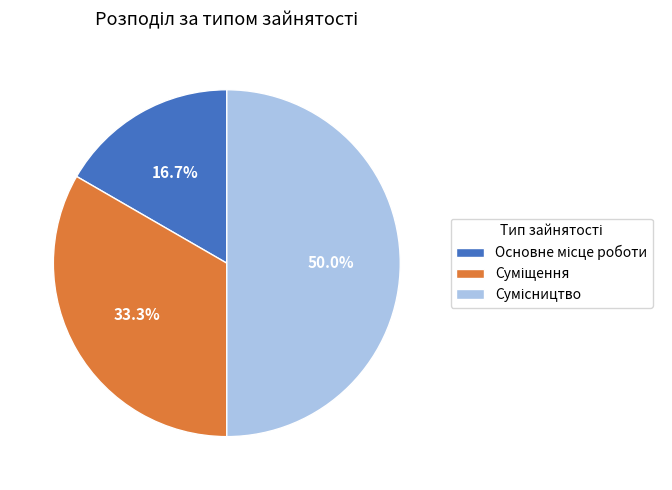

Is it true that Сумісництво is 50% of the pie?

True